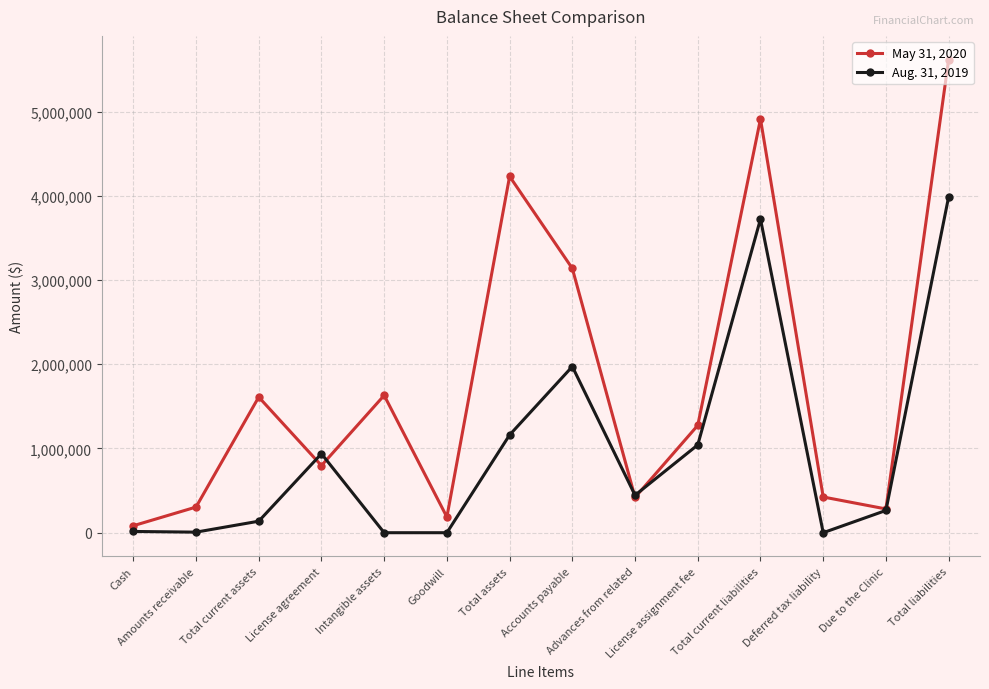

What is the approximate value of Aug. 31, 2019 at License agreement, to the nearest 50?

937350